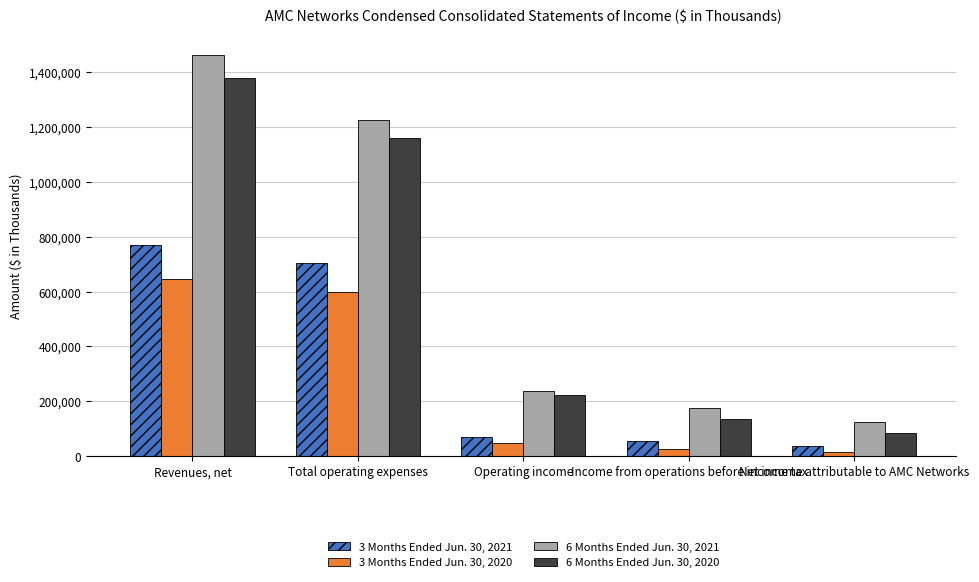

What is the difference between the 6 Months Ended Jun. 30, 2021 values at Operating income and Revenues, net?

1225169